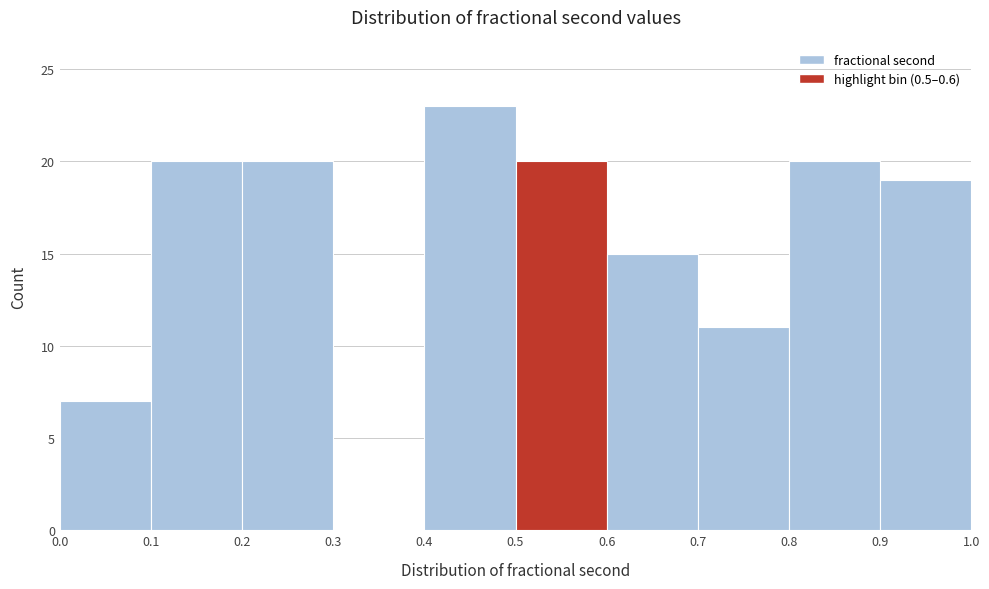

Reading left to right, list every bar in this chart as the range it spans on the x-axis followed by its height. The values are not printed on the chart, so give them approximately, as read against the axis.

0.0 to 0.1: 7
0.1 to 0.2: 20
0.2 to 0.3: 20
0.3 to 0.4: 0
0.4 to 0.5: 23
0.5 to 0.6: 20
0.6 to 0.7: 15
0.7 to 0.8: 11
0.8 to 0.9: 20
0.9 to 1.0: 19